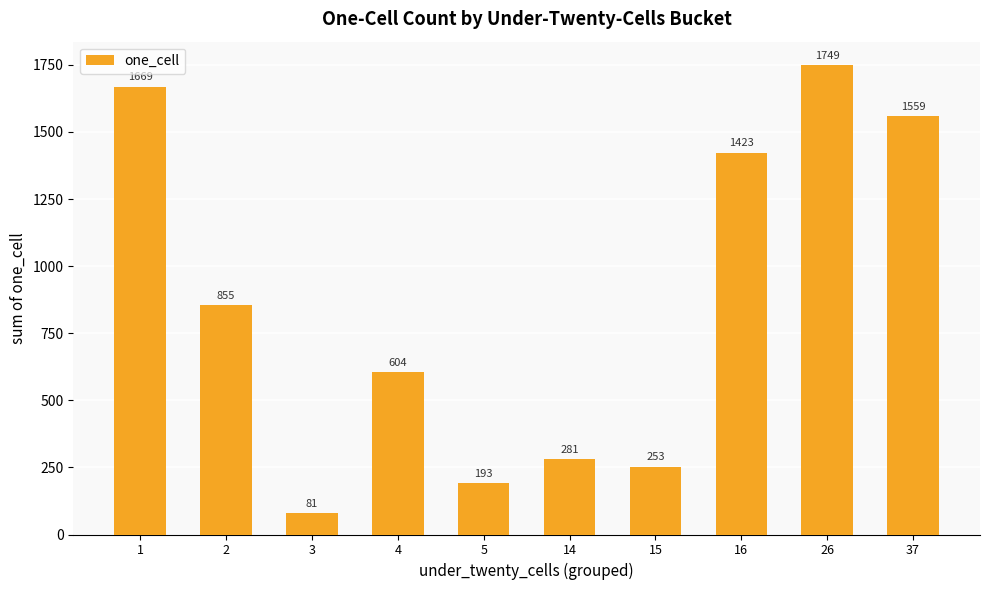

What is the maximum value shown in the chart?

1749